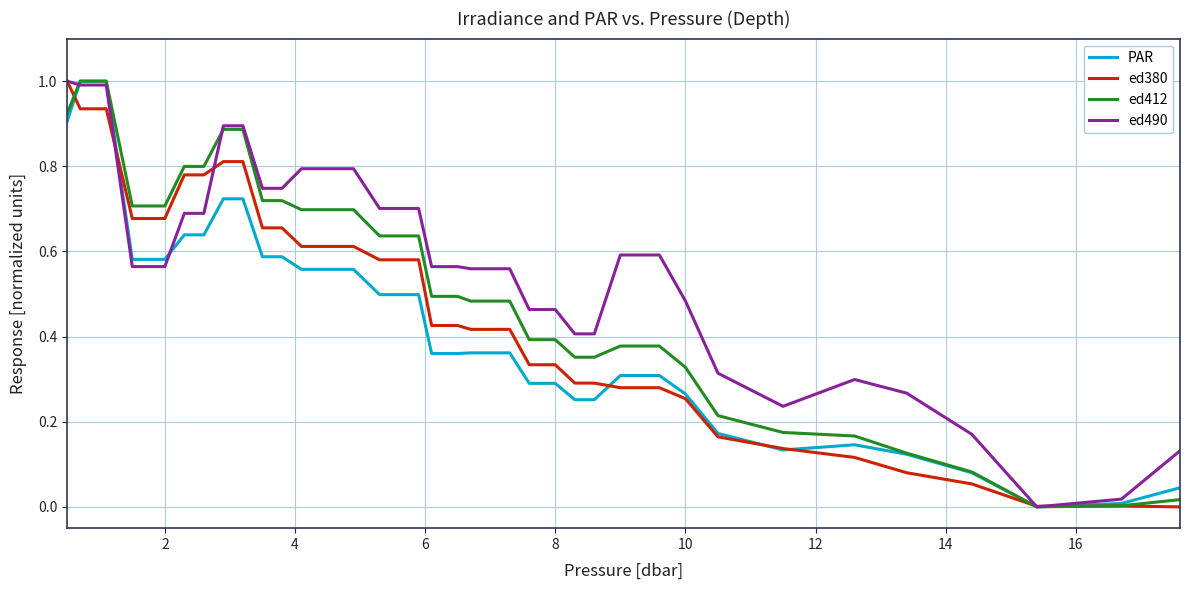

List the series in order of their overall mean, lowest first.

PAR, ed380, ed412, ed490